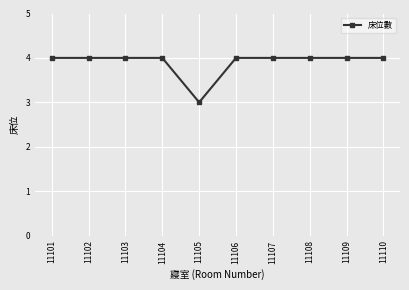

Reading left to right, transcribe all the data shown in this chart.

11101=4	11102=4	11103=4	11104=4	11105=3	11106=4	11107=4	11108=4	11109=4	11110=4